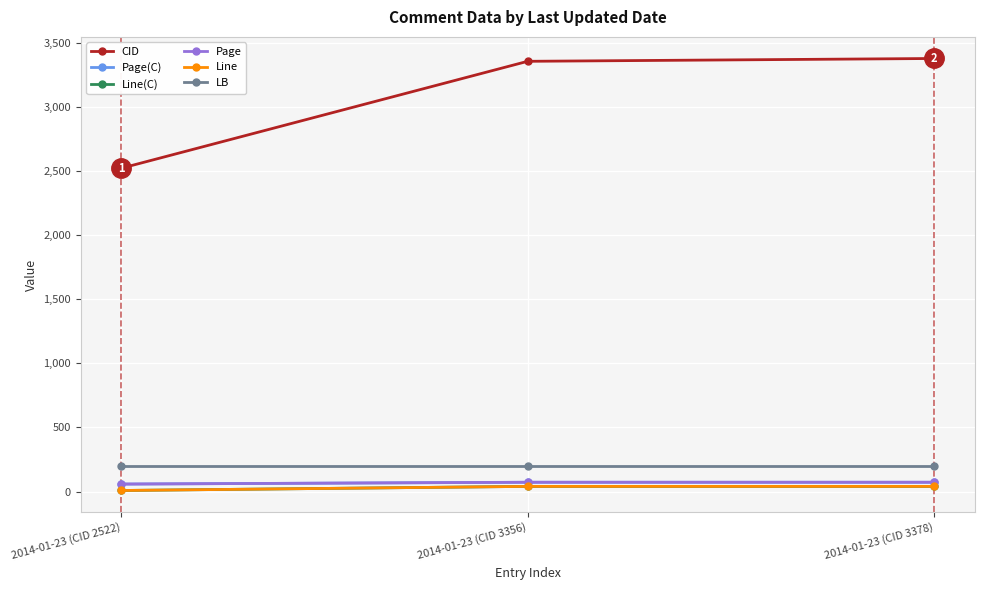

Does the chart have visible grid lines?

Yes